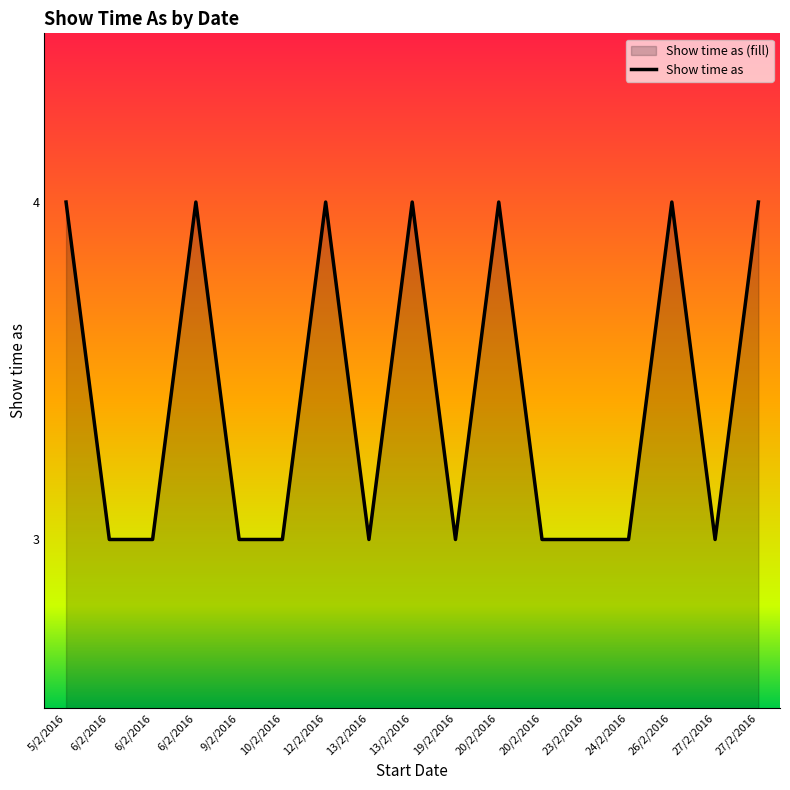

Where is the data nearest to the value 3?

6/2/2016